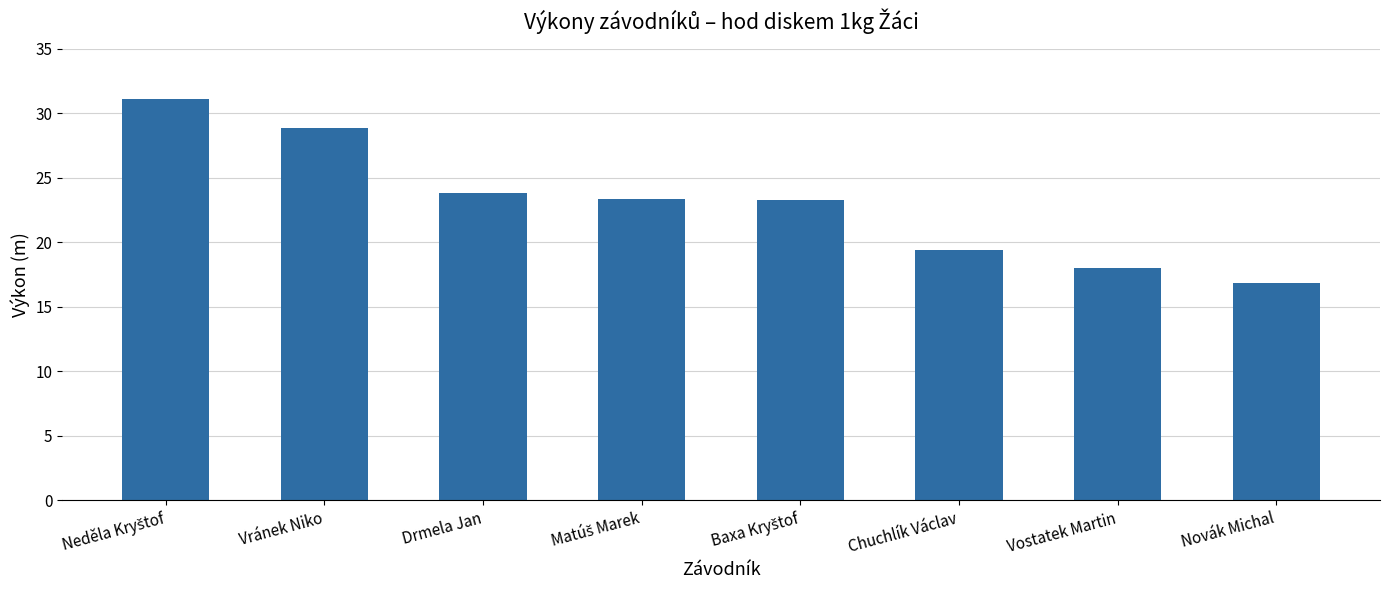

The chart shows a value of 18.0 at Vostatek Martin. True or false?

True